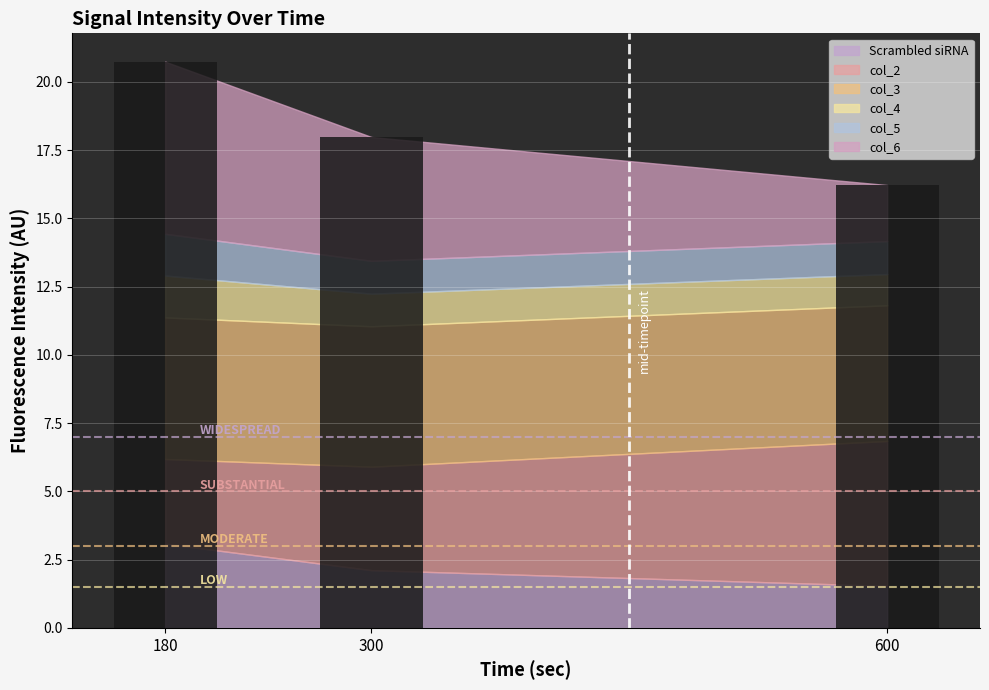

The col_2 series shows 5.3 at 600. True or false?

True